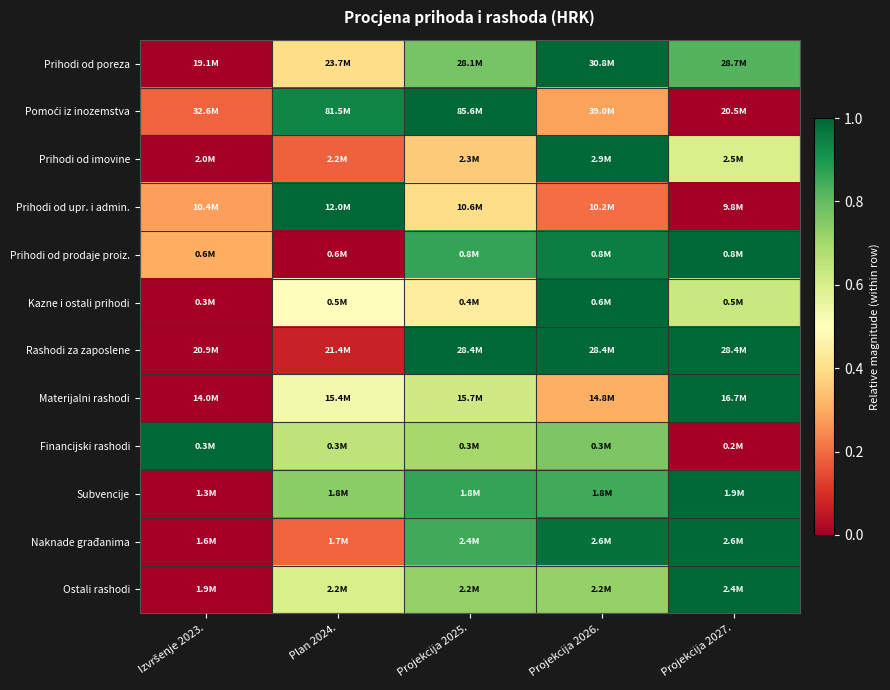

At Projekcija 2025., list the series in order from largest to smallest.

Pomoći iz inozemstva, Rashodi za zaposlene, Prihodi od prodaje proiz., Subvencije, Naknade građanima, Prihodi od poreza, Ostali rashodi, Financijski rashodi, Materijalni rashodi, Kazne i ostali prihodi, Prihodi od upr. i admin., Prihodi od imovine